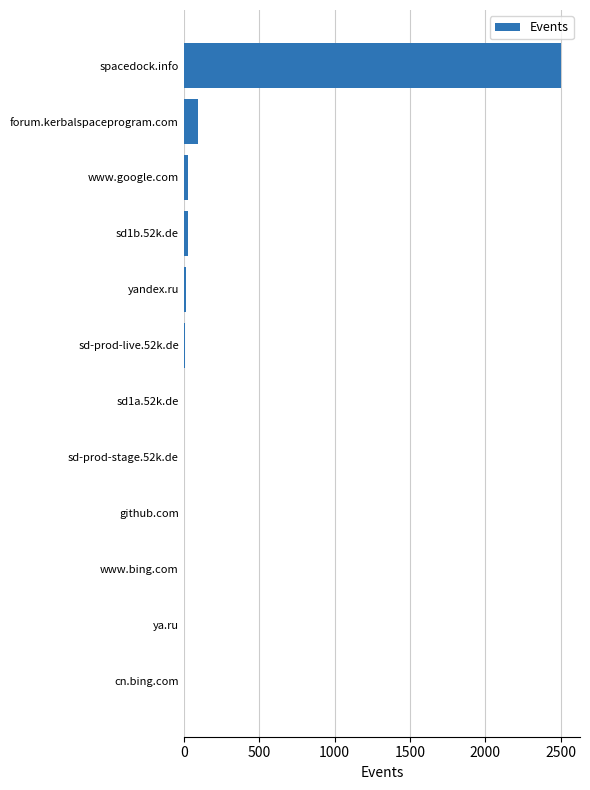

Are the bars horizontal?

Yes